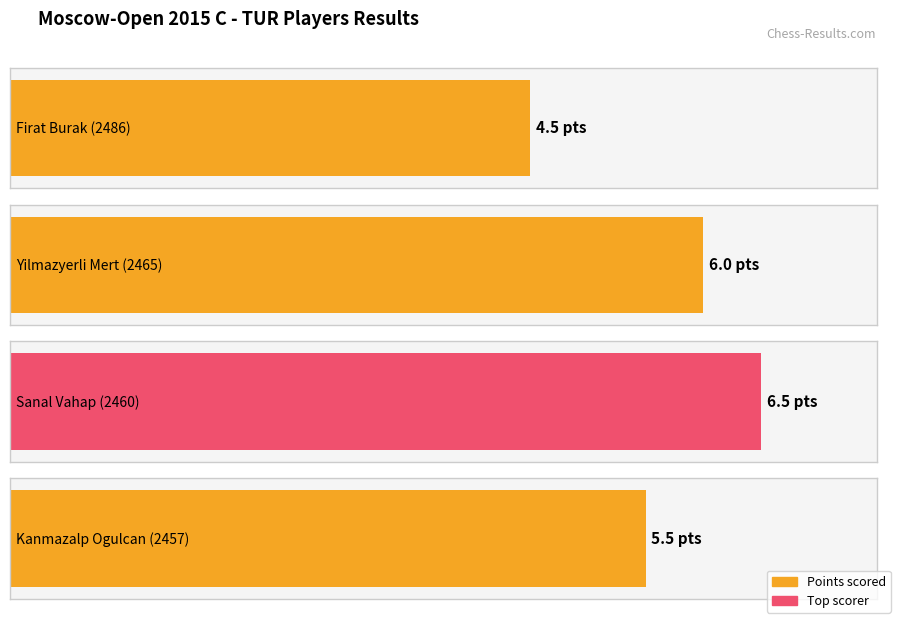

What is the change in value from Firat Burak to Yilmazyerli Mert?

+1.5